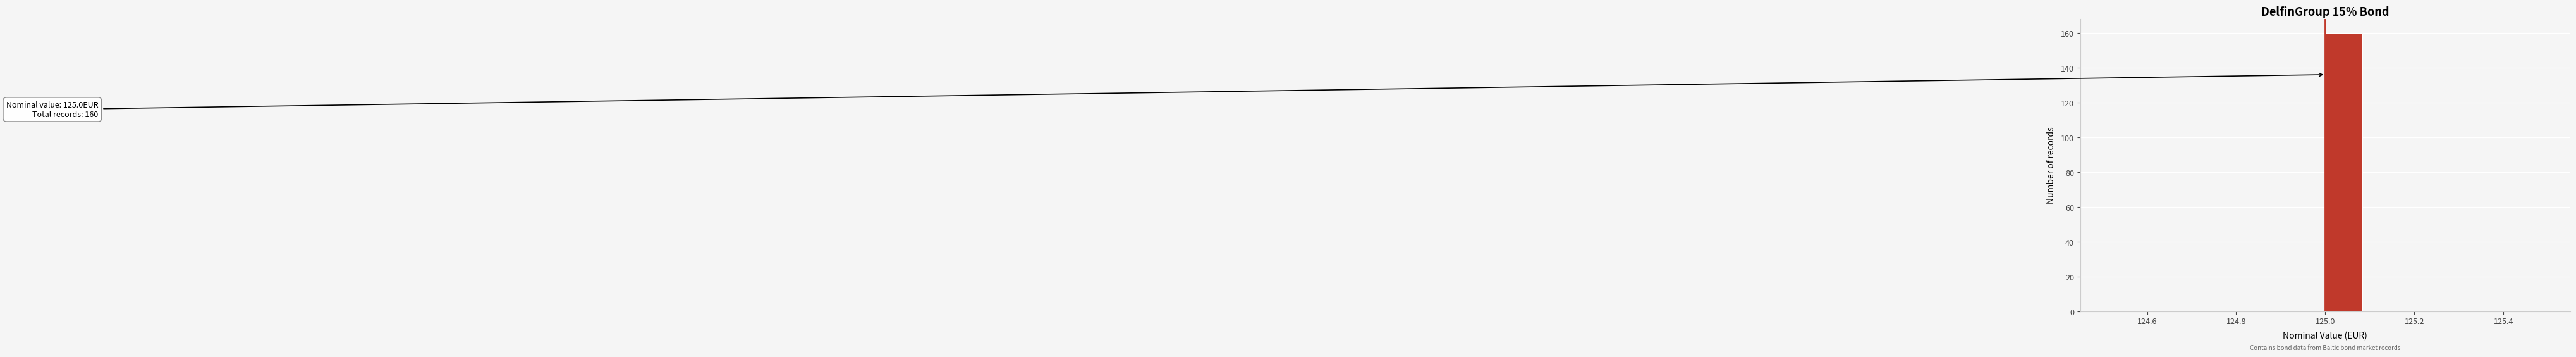

Over which range of the x-axis is the bar tallest?

125.00 to 125.08